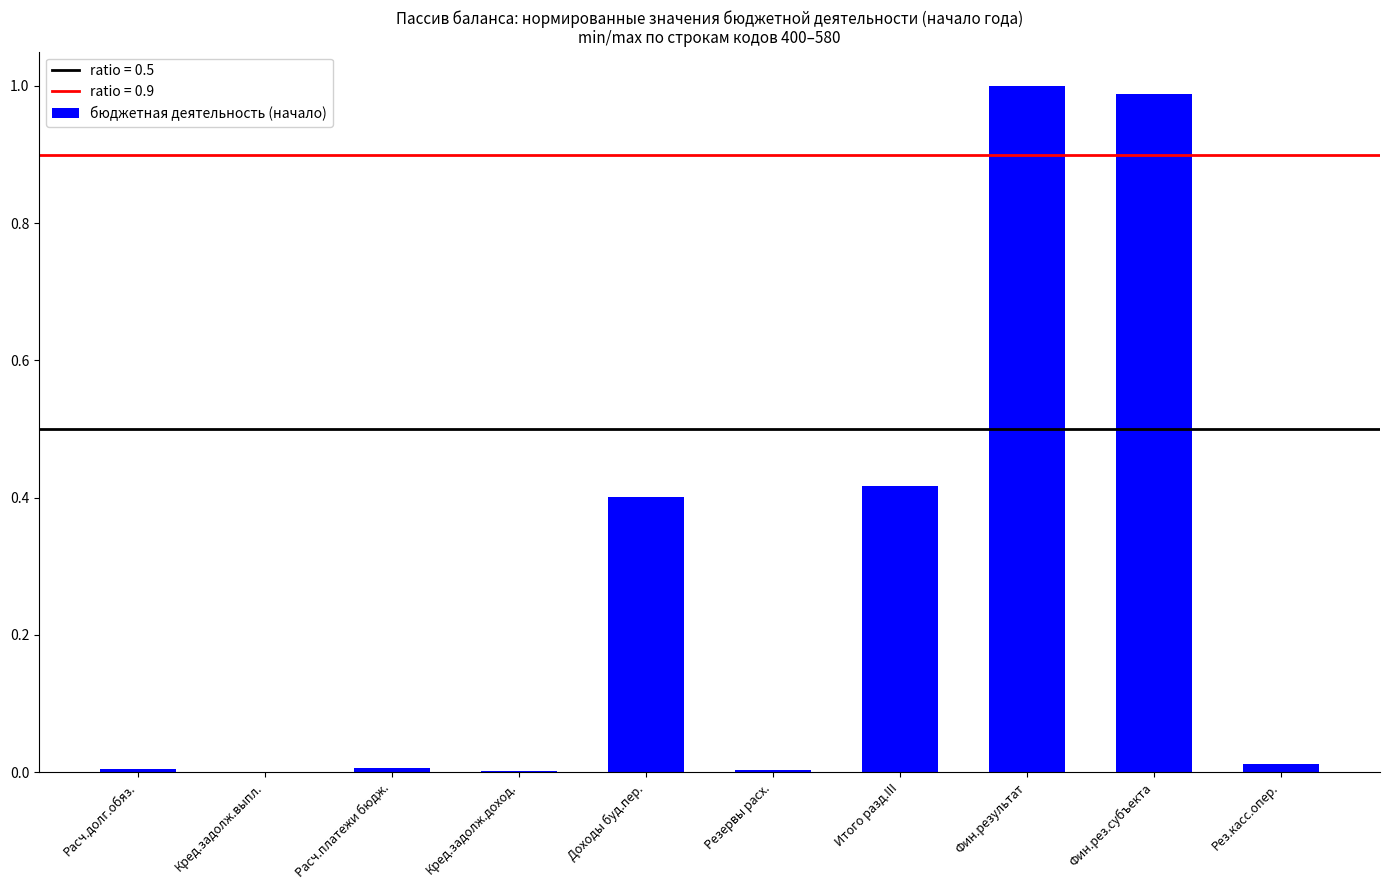

The chart shows a value of 0.4 at Итого разд.III. True or false?

True